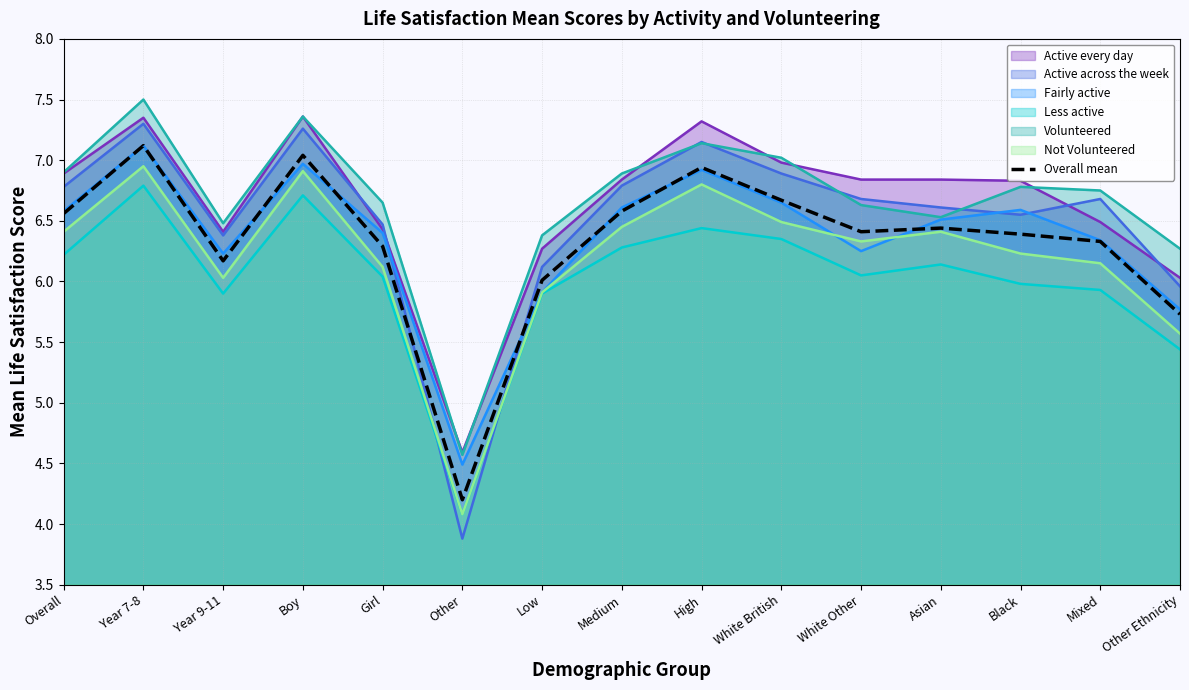

What is the difference between the highest and lowest values at Year 9-11?

0.6